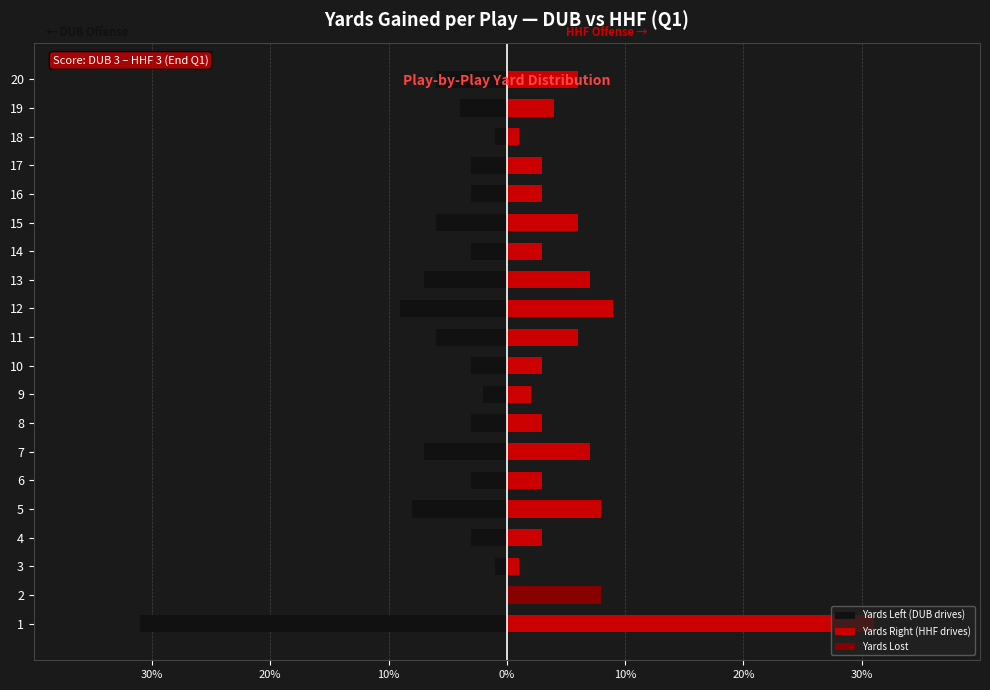

Between 4 and 16, which series saw the biggest shift?

Yards Left (DUB drives)